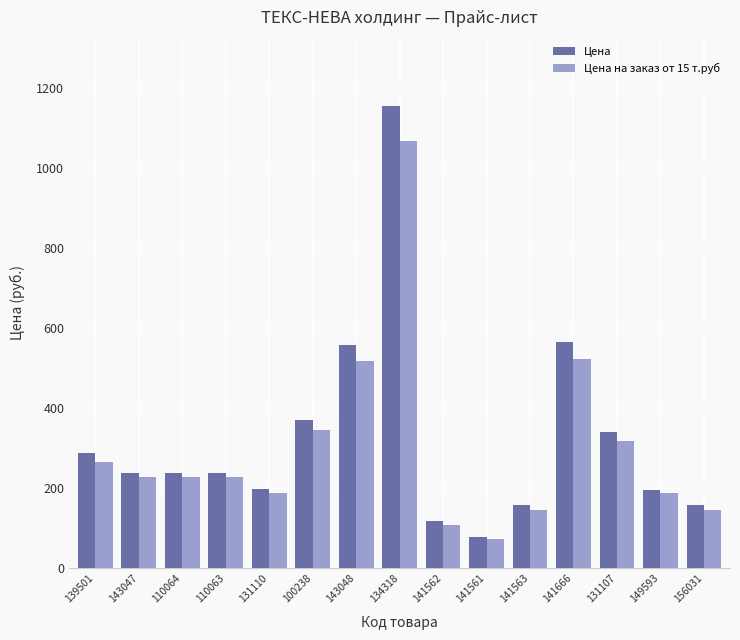

At which label does Цена на заказ от 15 т.руб reach its peak?

134318